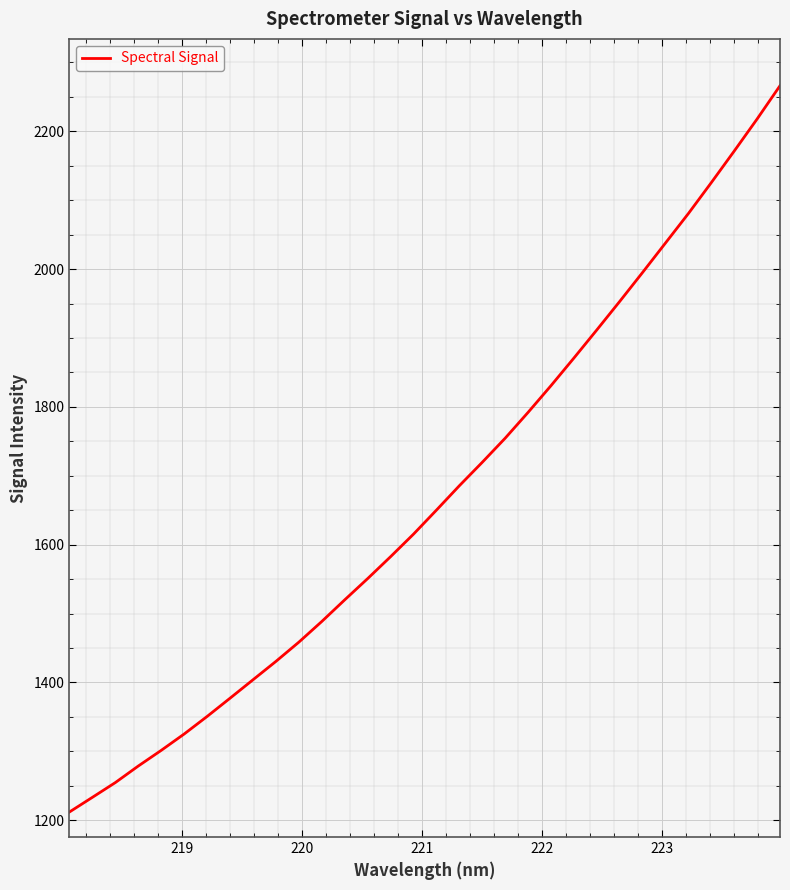

What is the maximum value shown in the chart?

2266.1